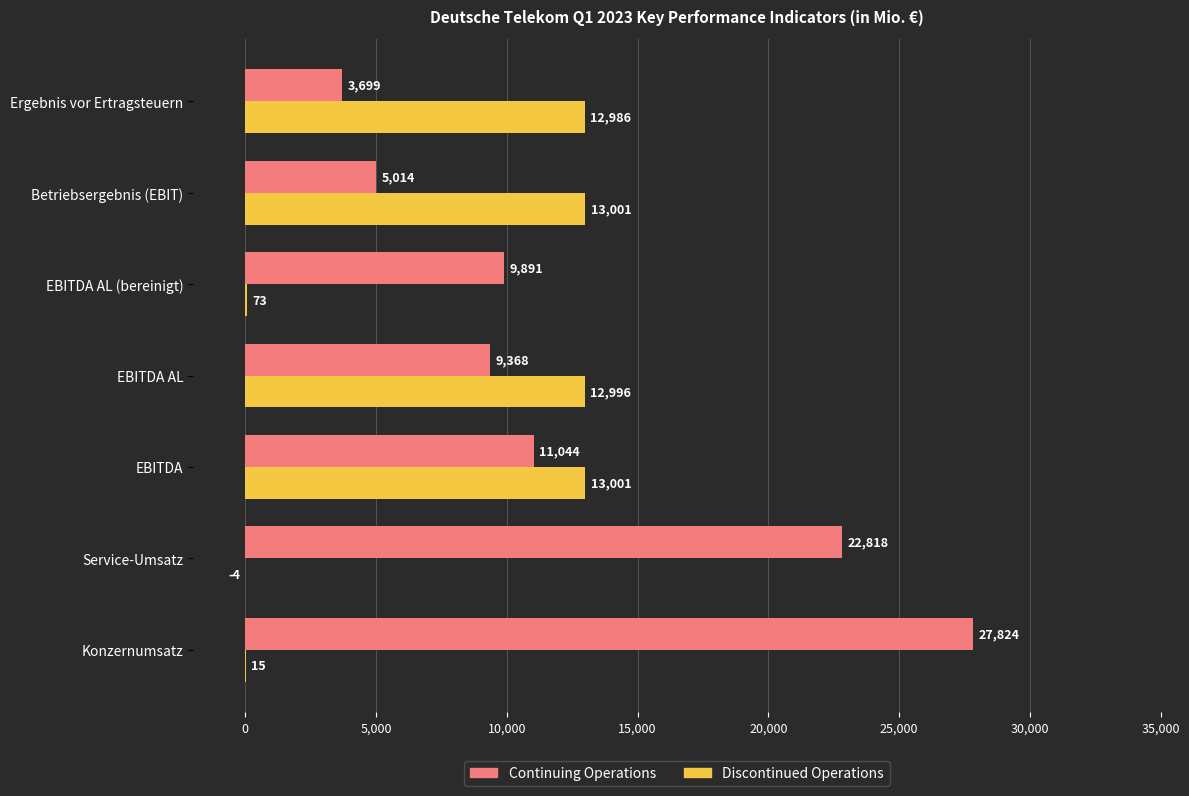

Which series changed the most between EBITDA AL (bereinigt) and Betriebsergebnis (EBIT)?

Discontinued Operations